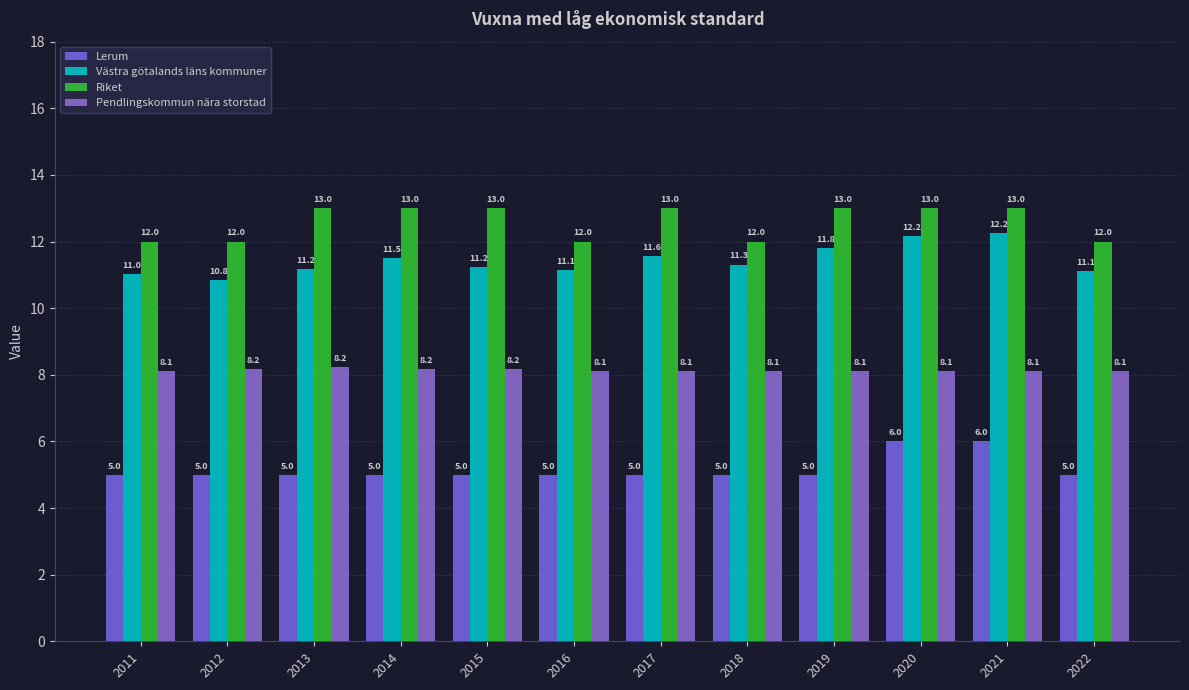

Reading left to right, what are all the values shown in this chart?

Lerum: 5.0	5.0	5.0	5.0	5.0	5.0	5.0	5.0	5.0	6.0	6.0	5.0
Västra götalands läns kommuner: 11.0	10.8	11.2	11.5	11.2	11.1	11.6	11.3	11.8	12.2	12.2	11.1
Riket: 12.0	12.0	13.0	13.0	13.0	12.0	13.0	12.0	13.0	13.0	13.0	12.0
Pendlingskommun nära storstad: 8.1	8.2	8.2	8.2	8.2	8.1	8.1	8.1	8.1	8.1	8.1	8.1